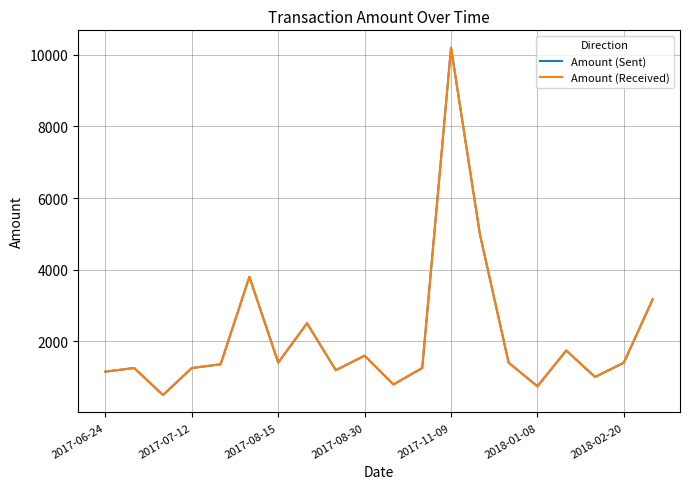

What is the highest value of the Amount (Sent) series?

10199